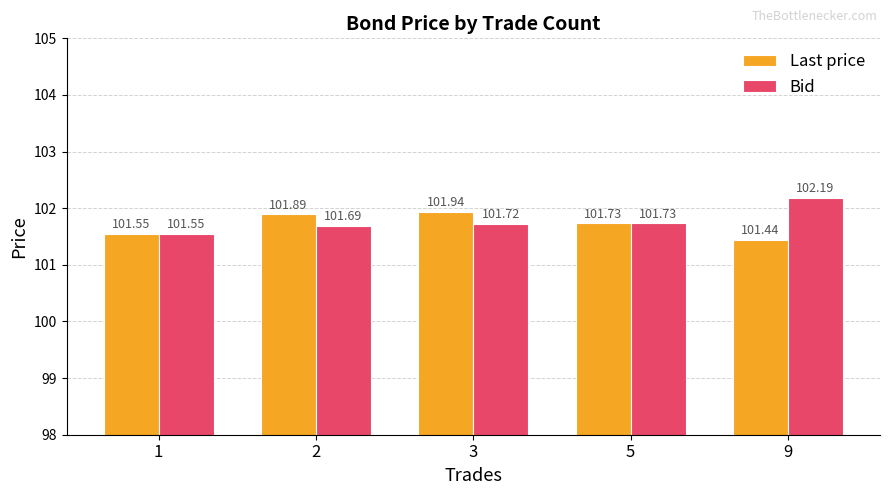

Read the Last price value at 2.

101.9